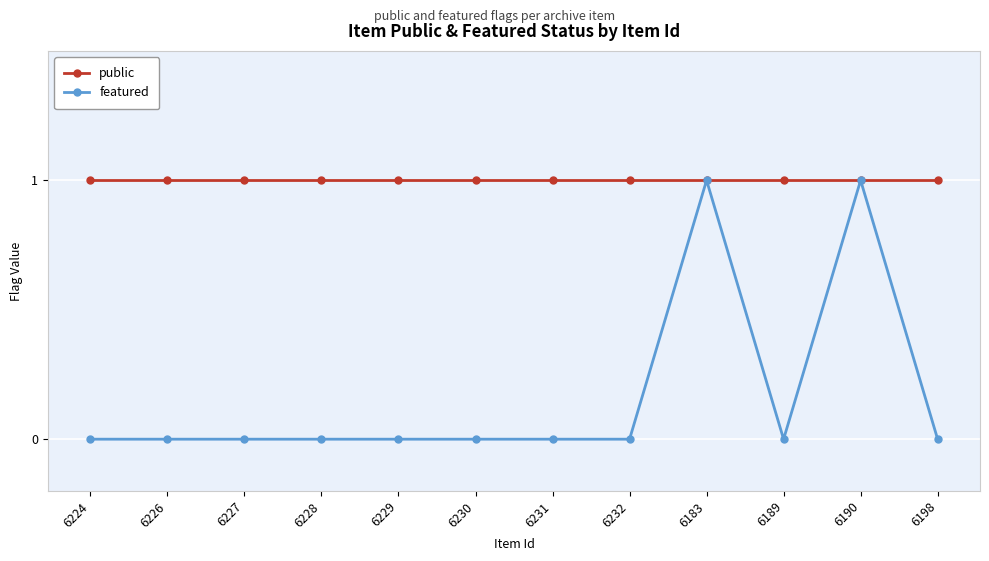

Which series has the widest spread of values?

featured